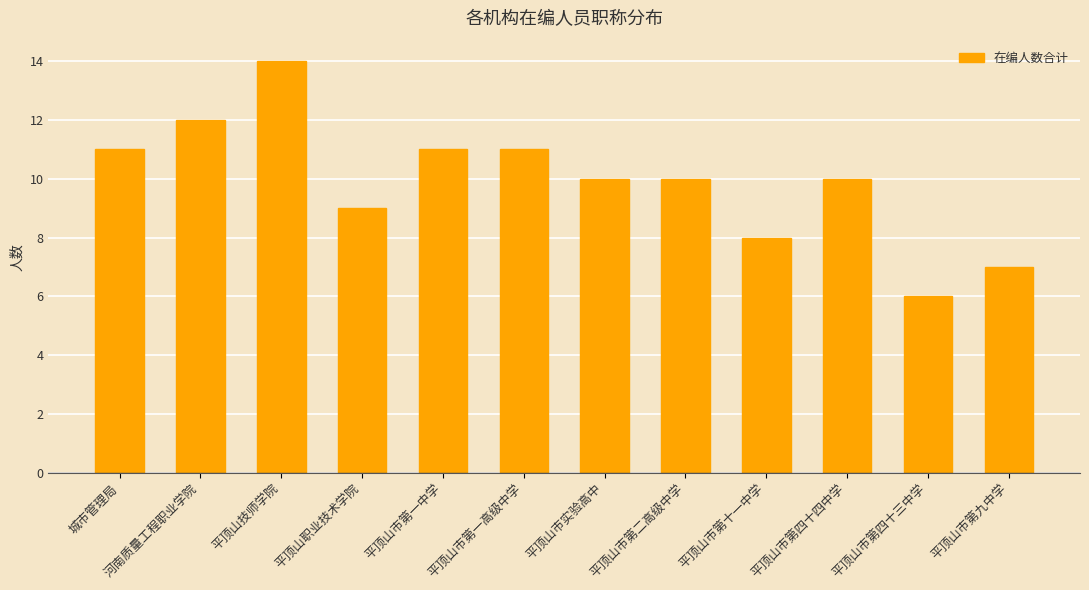

At which label does the data first exceed 10?

城市管理局